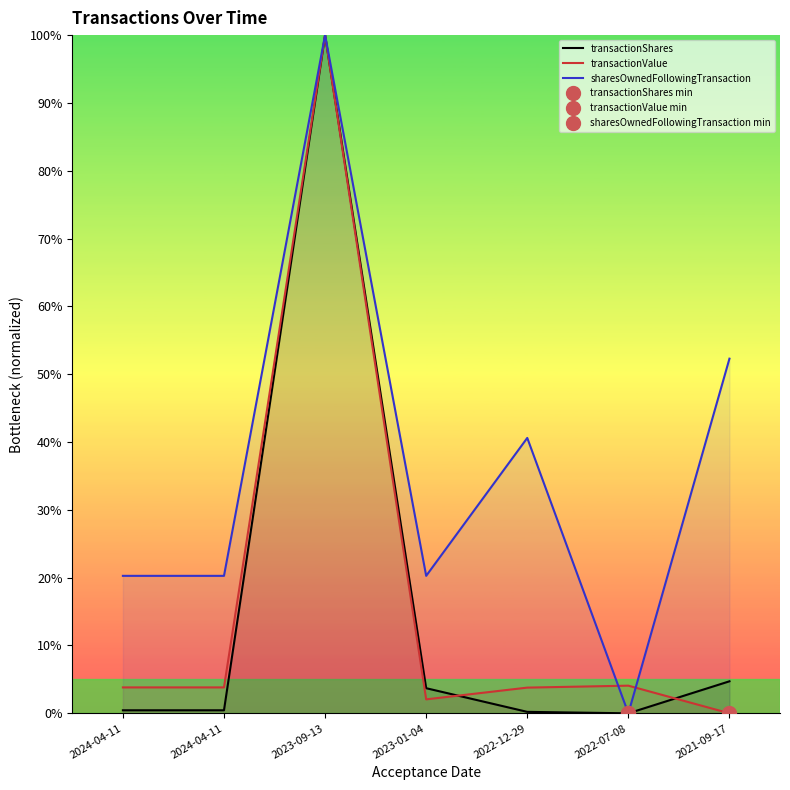

How many values in sharesOwnedFollowingTransaction are above zero?

6